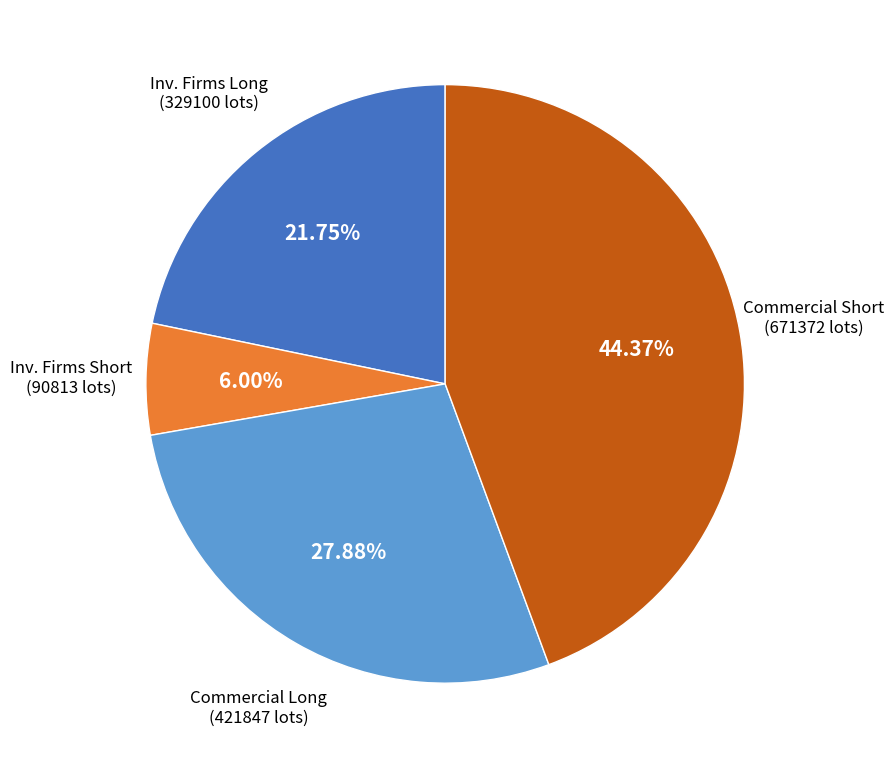

Is there a majority slice in this chart?

No